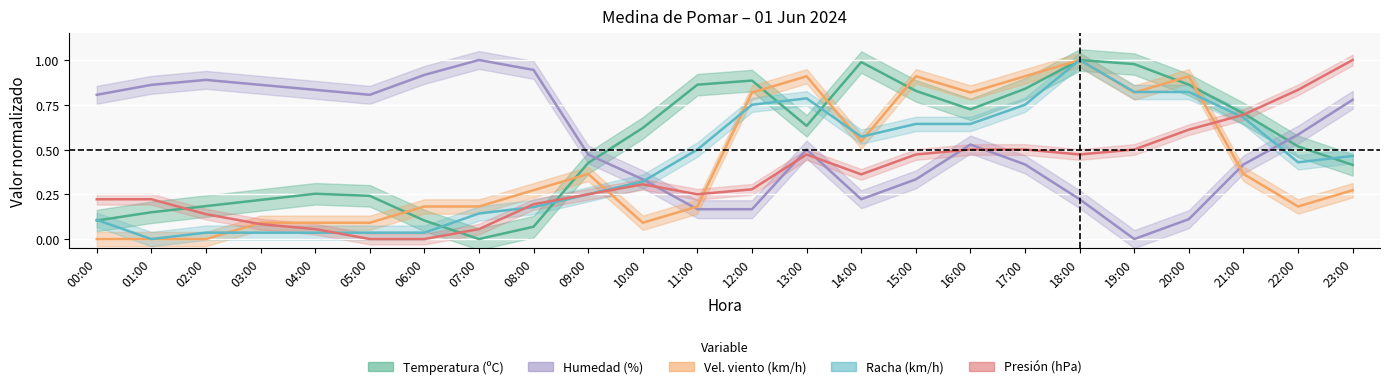

What is the label of the 13th point from the right?

11:00